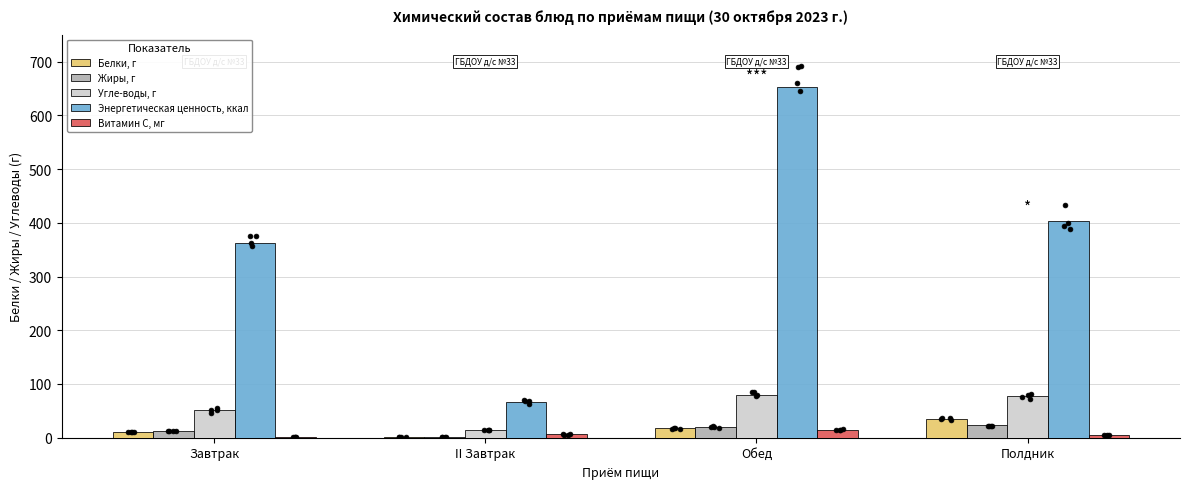

Which series has the widest spread of Y values?

Энергетическая ценность, ккал